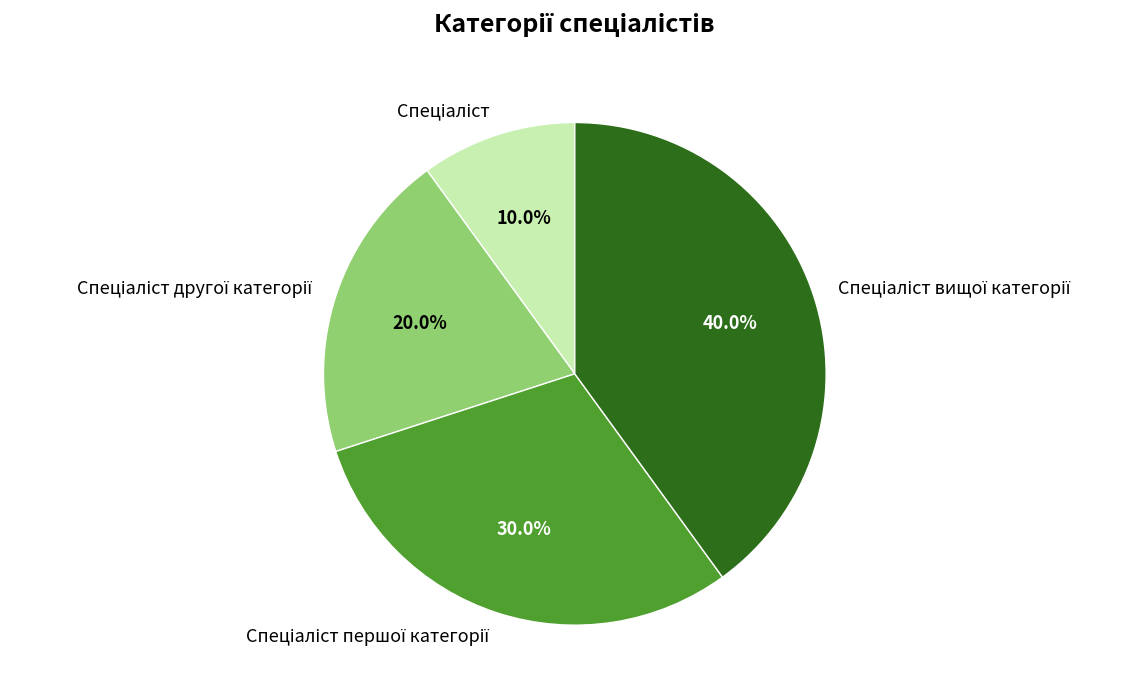

Is there any slice that represents more than half of the pie?

No